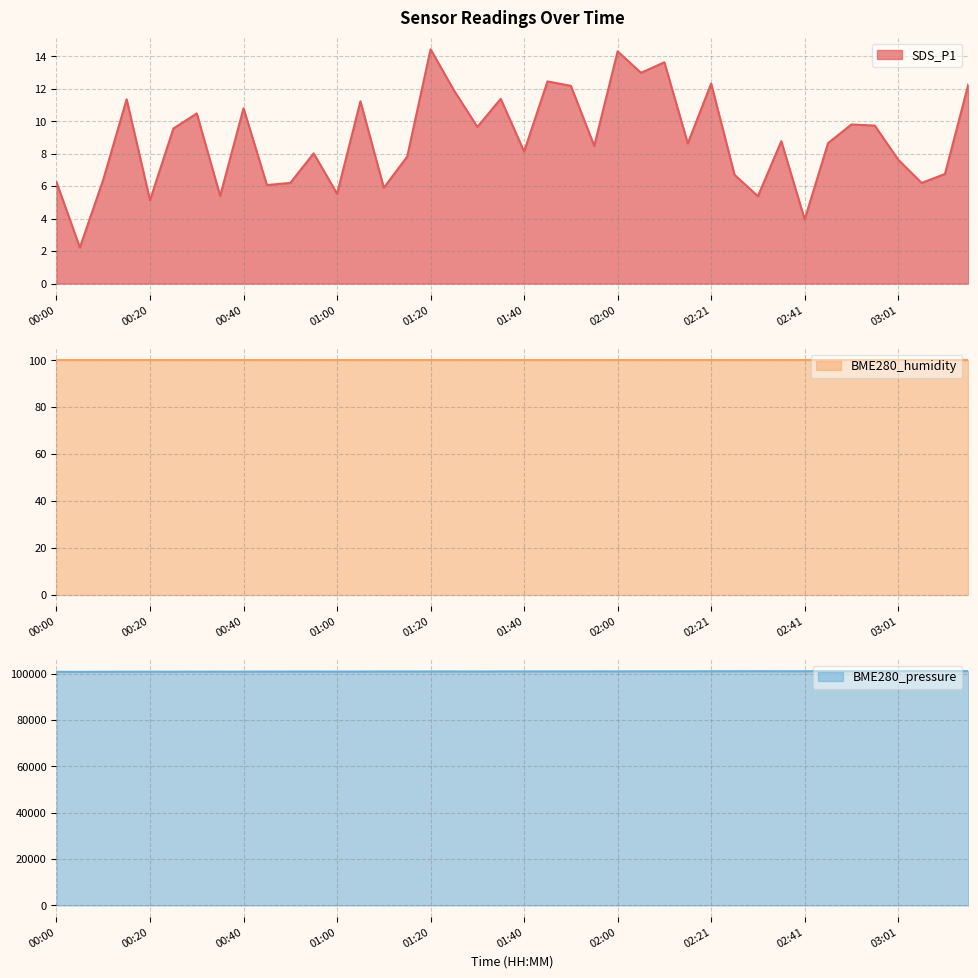

True or false: SDS_P1 and BME280_pressure intersect in this chart.

False